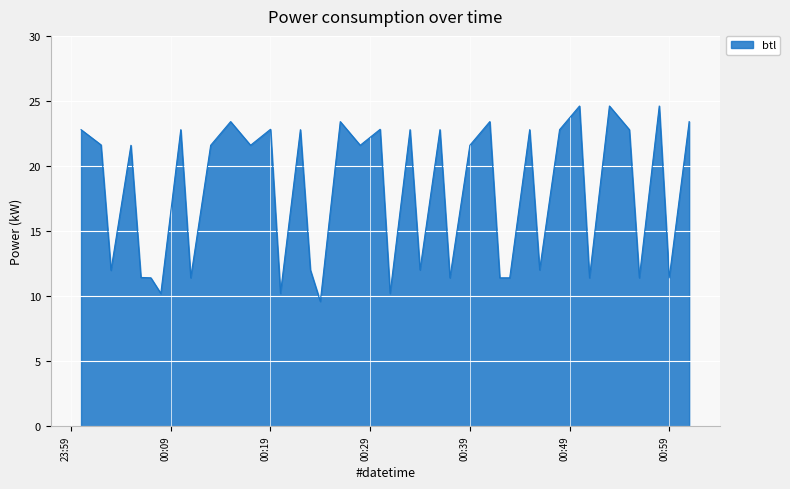

What is the difference between the second highest and second lowest values?

14.4